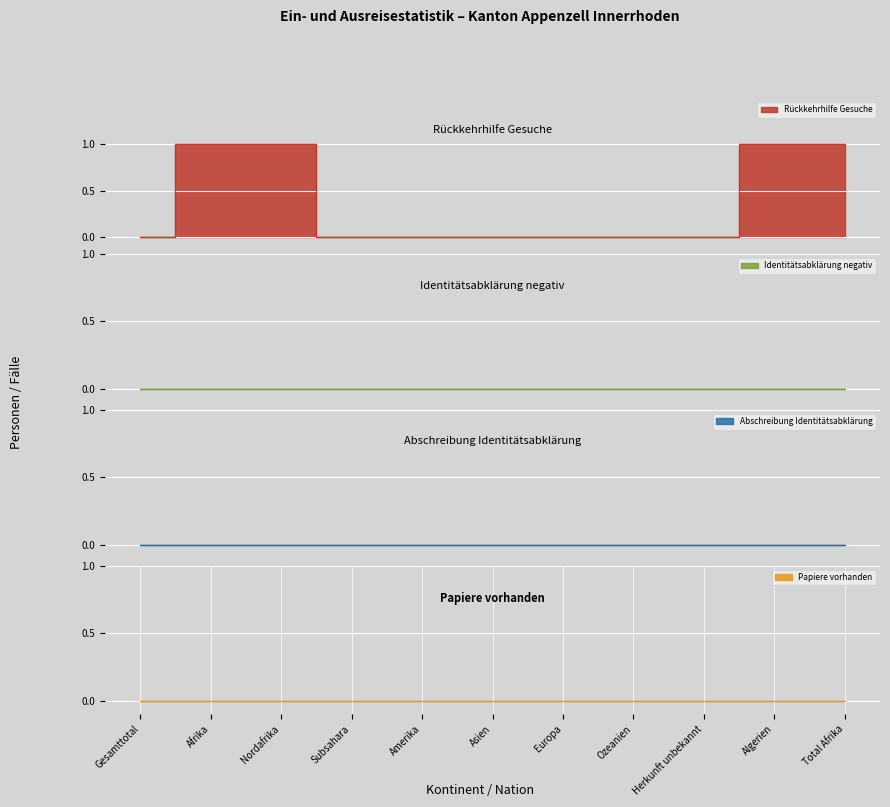

What is the difference between the second highest and second lowest values in the Rückkehrhilfe Gesuche series?

1